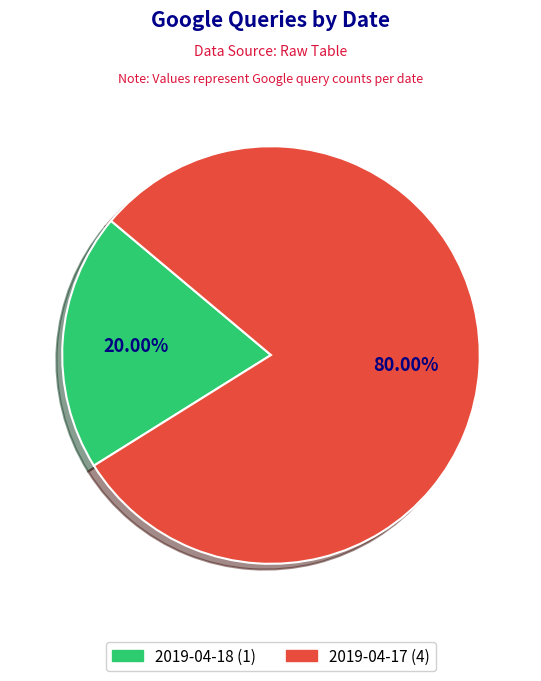

Which slice is the smallest?

2019-04-18